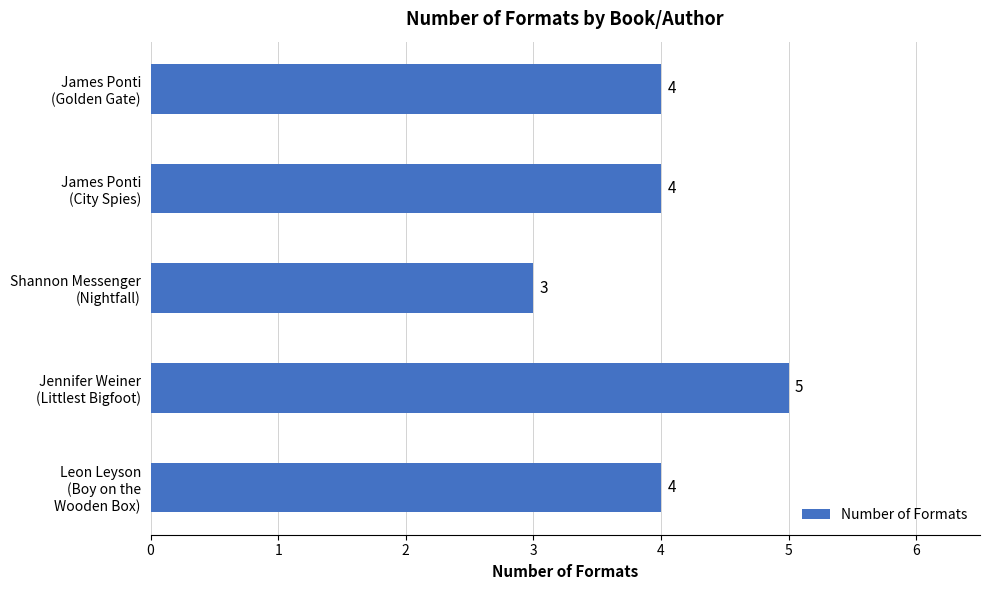

What is the value of the 4th bar from the top?

5